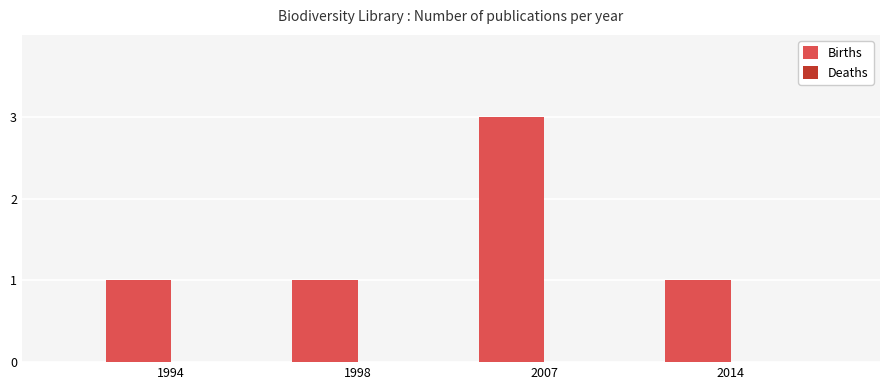

Reading left to right, what are all the values shown in this chart?

1	1	3	1